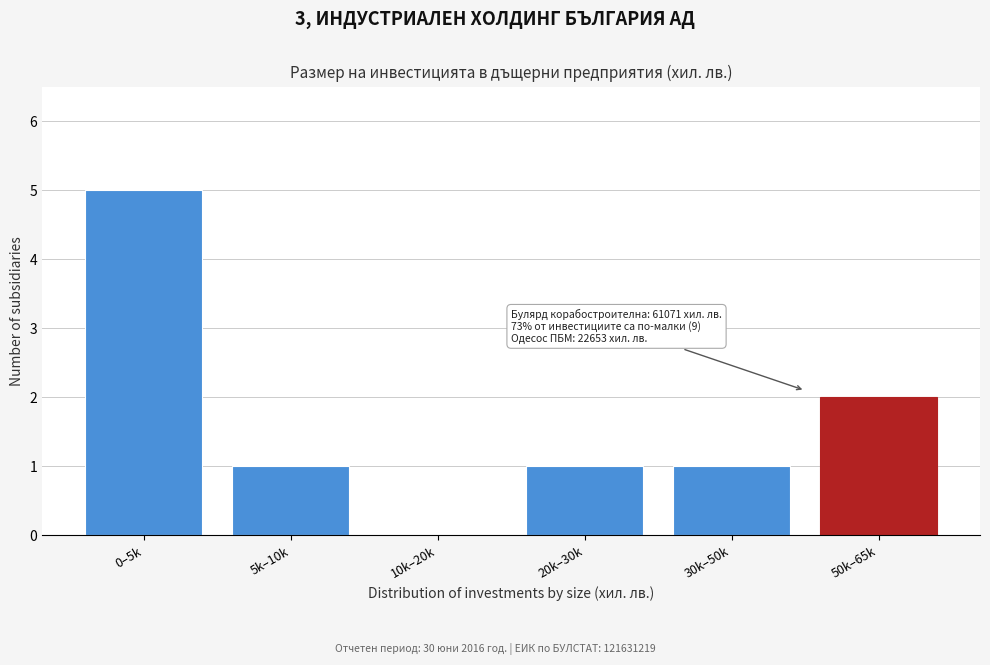

Reading right to left, transcribe all the data shown in this chart.

50k–65k=2	30k–50k=1	20k–30k=1	10k–20k=0	5k–10k=1	0–5k=5